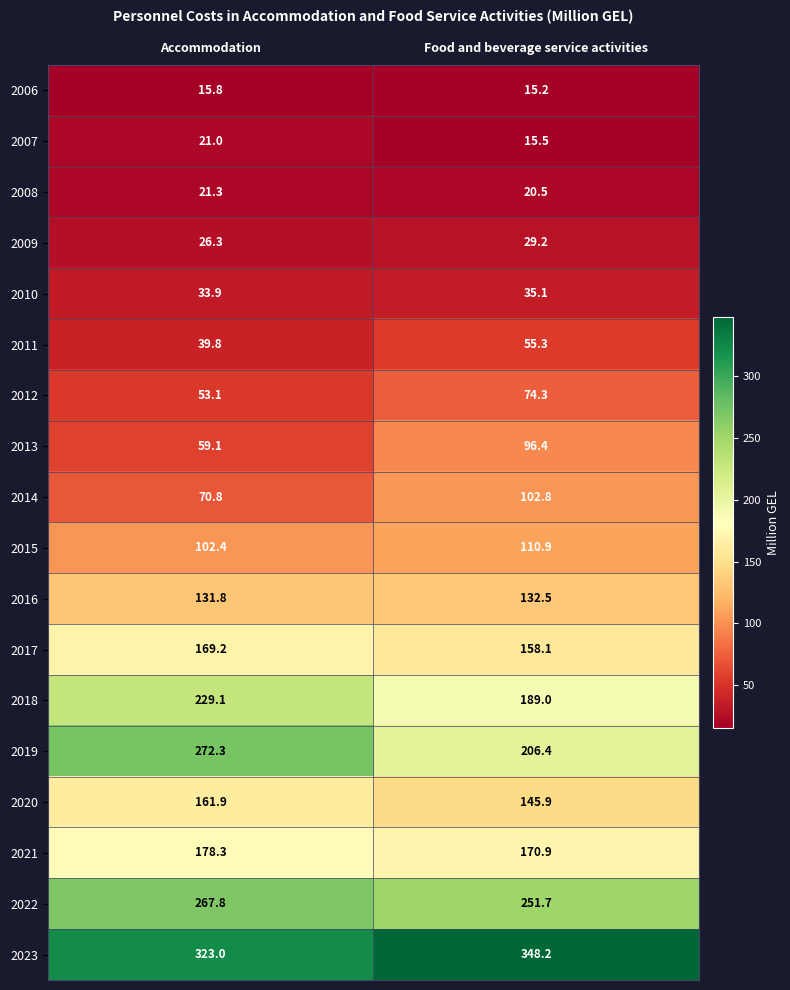

What is the difference between the highest and lowest values at Food and beverage service activities?

333.0